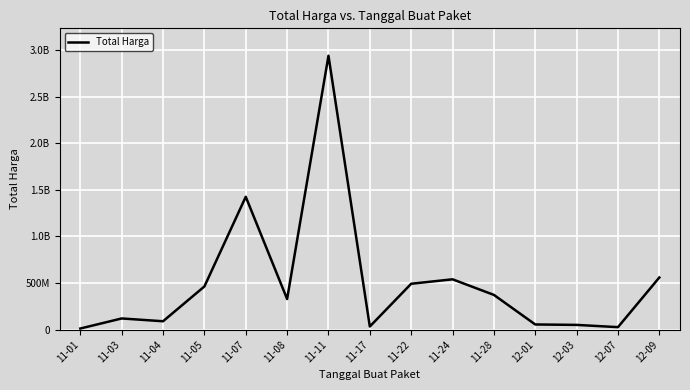

Does the chart display data point markers on the line(s)?

No